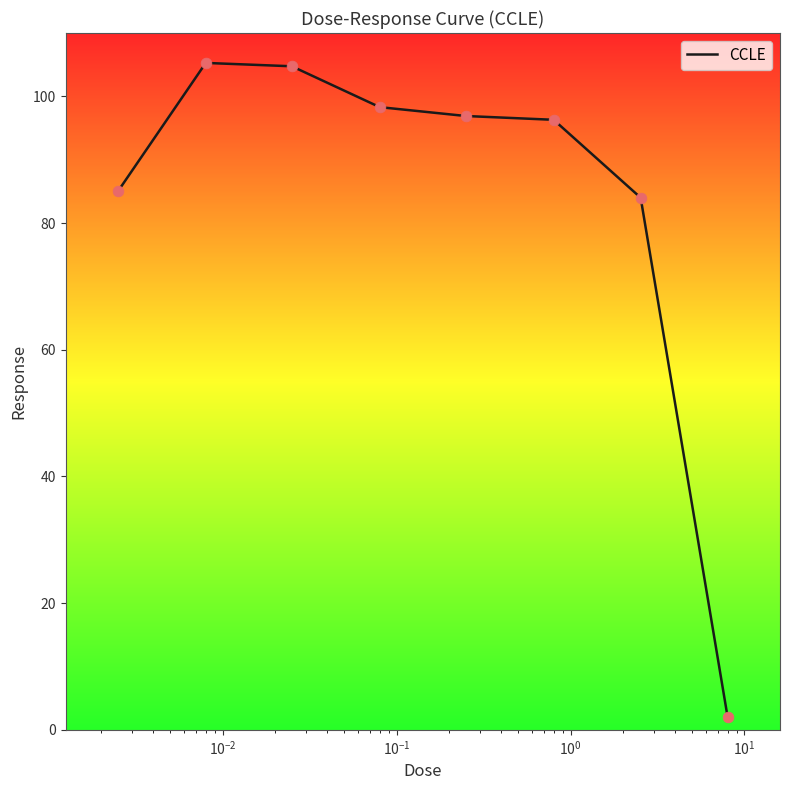

What is the average value?

84.1